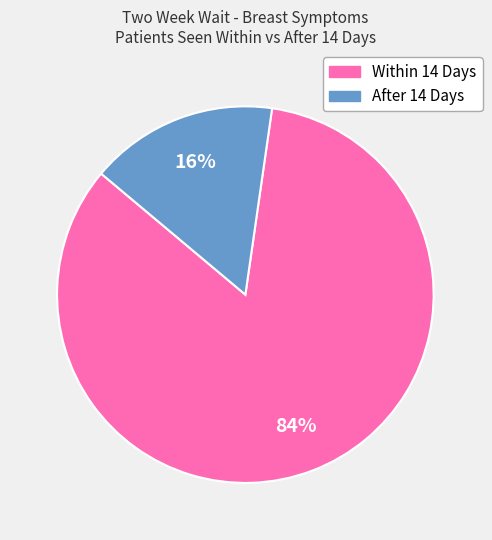

Rank the categories by value from lowest to highest.

After 14 Days, Within 14 Days